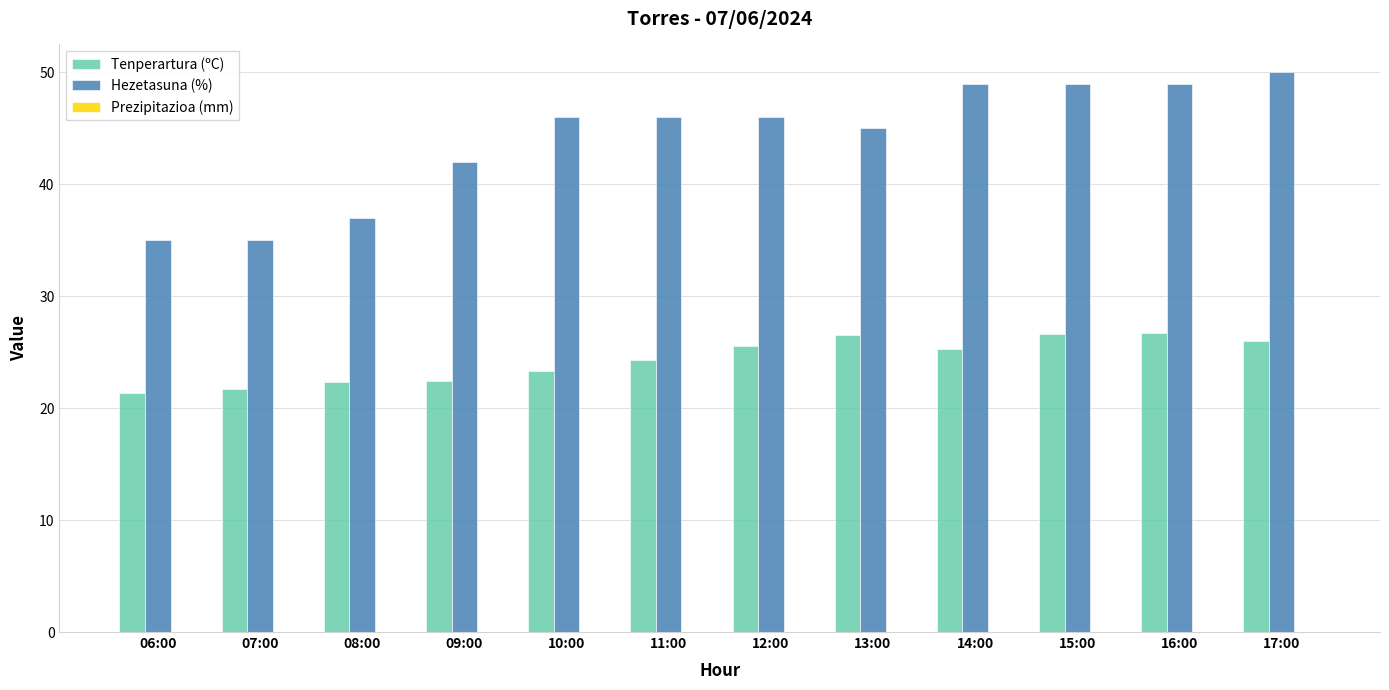

What is the sum of all Hezetasuna (%) values?

529.0